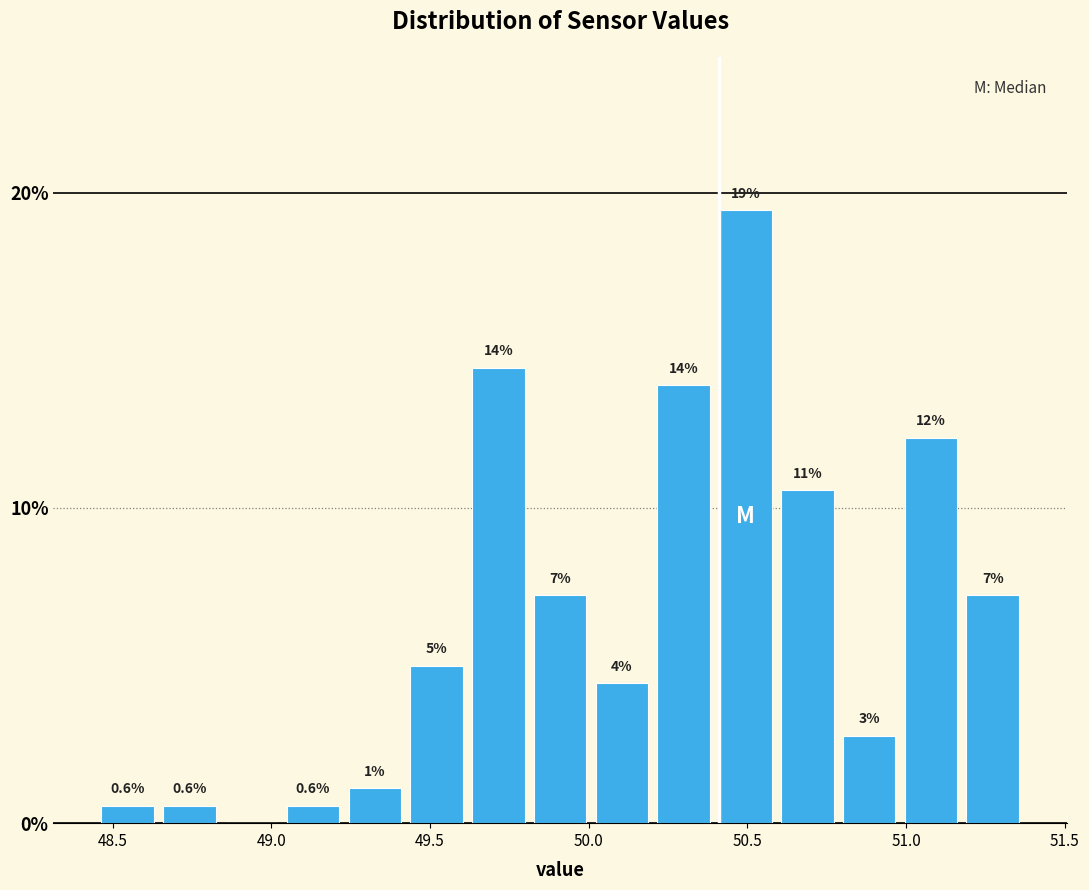

Read against the x-axis, roughly where is the centre of the tallest bar?

50.50